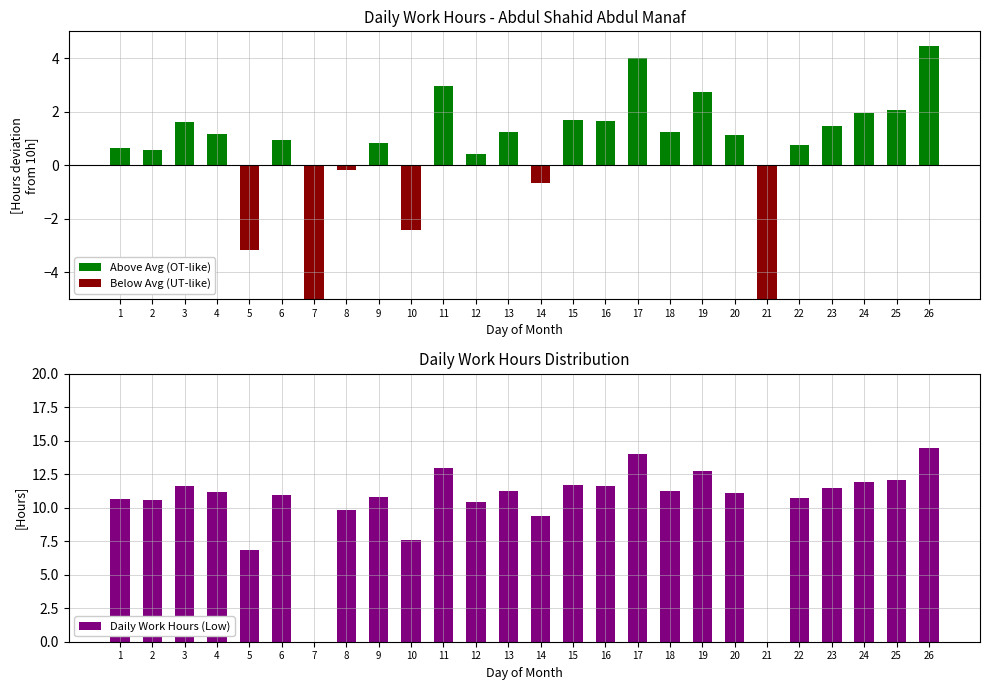

How many data points does each series have?

26